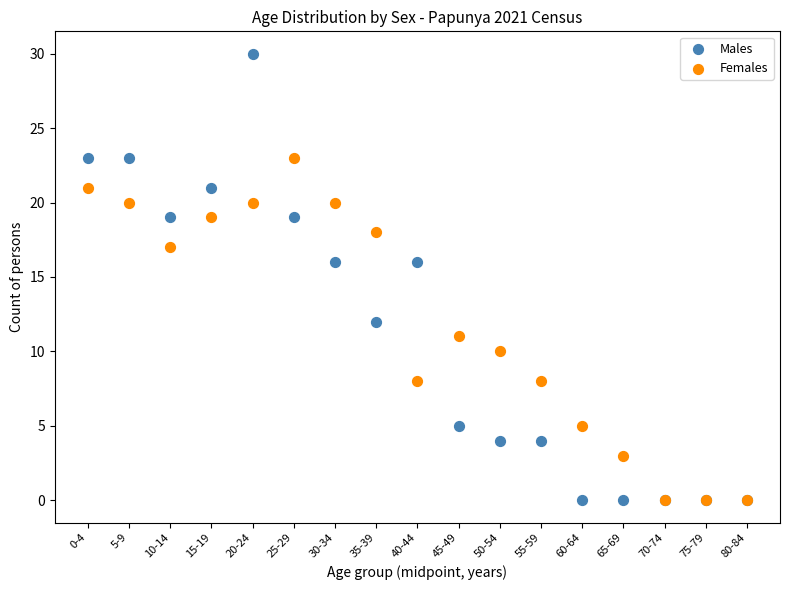

What are all the series names shown in the legend?

Males, Females